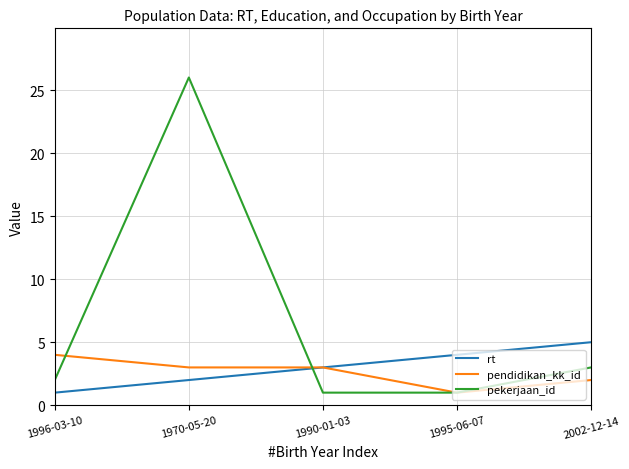

Reading left to right, transcribe all the data shown in this chart.

rt: 1996-03-10=1	1970-05-20=2	1990-01-03=3	1995-06-07=4	2002-12-14=5
pendidikan_kk_id: 1996-03-10=4	1970-05-20=3	1990-01-03=3	1995-06-07=1	2002-12-14=2
pekerjaan_id: 1996-03-10=2	1970-05-20=26	1990-01-03=1	1995-06-07=1	2002-12-14=3